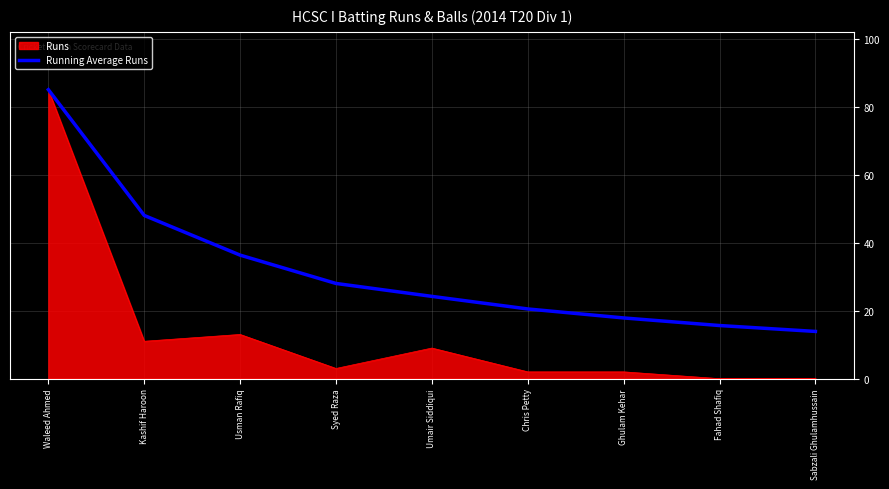

The value of Runs at Umair Siddiqui is 3.0. True or false?

False